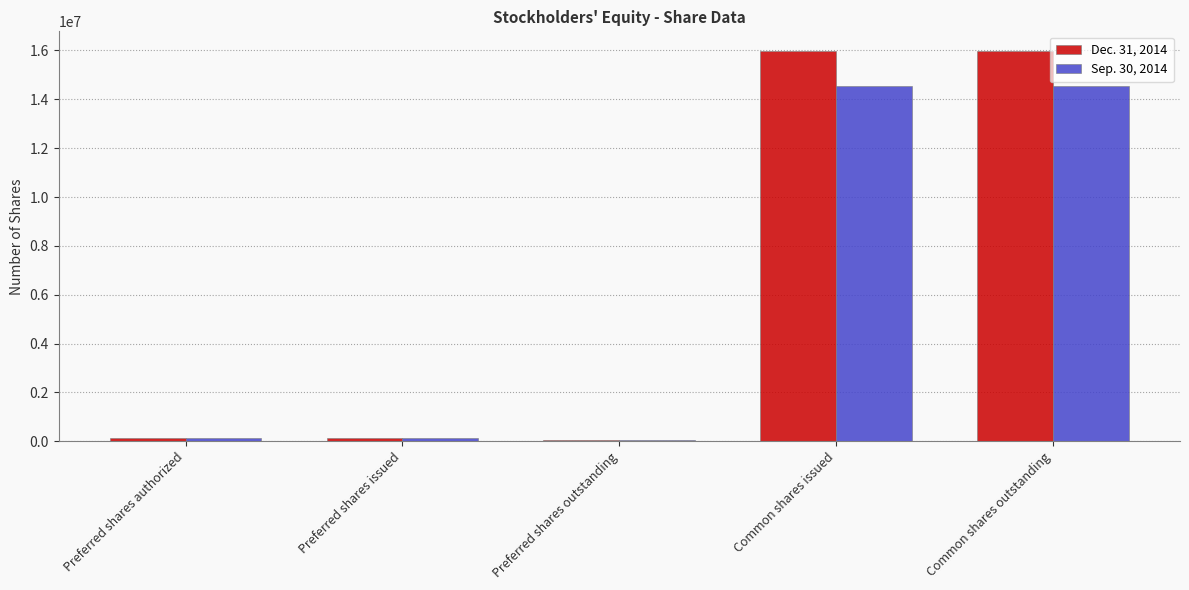

True or false: Dec. 31, 2014 has a value of 10126981 at Common shares outstanding.

False